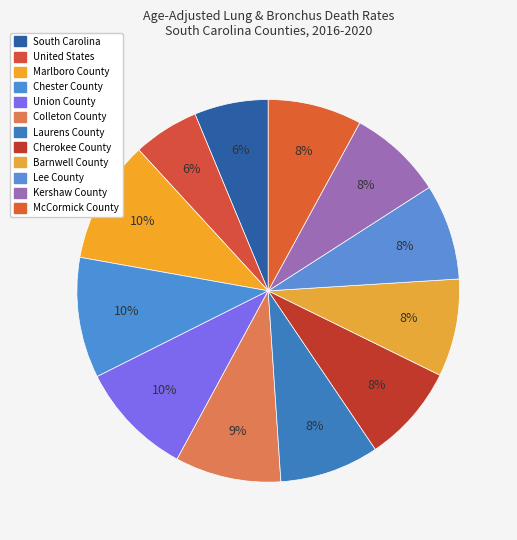

How many slices are in this pie chart?

12